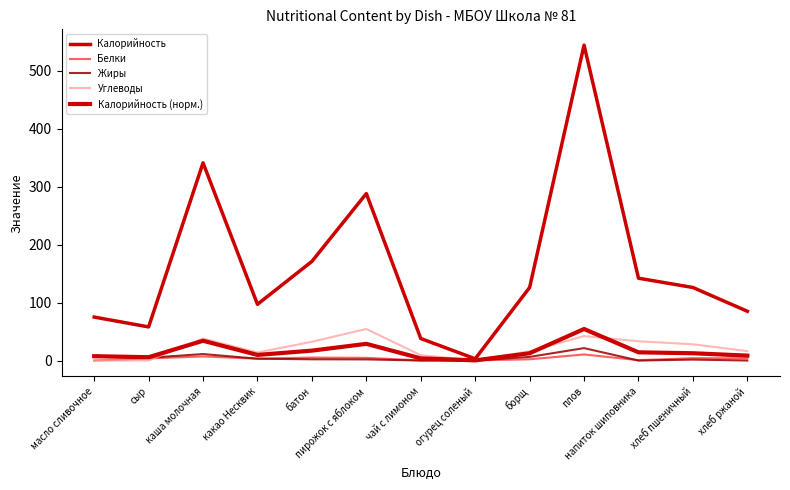

What is the label of the 5th point from the left?

батон